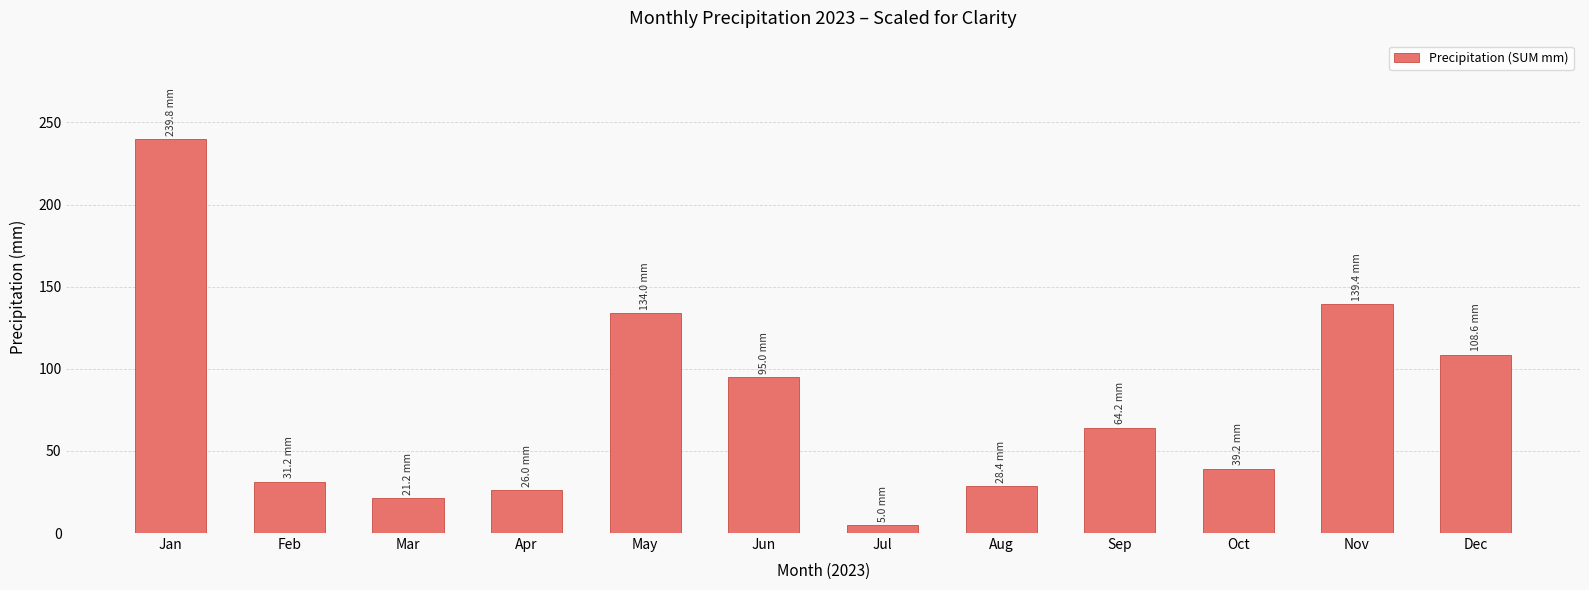

Which has a higher value, Sep or Nov?

Nov